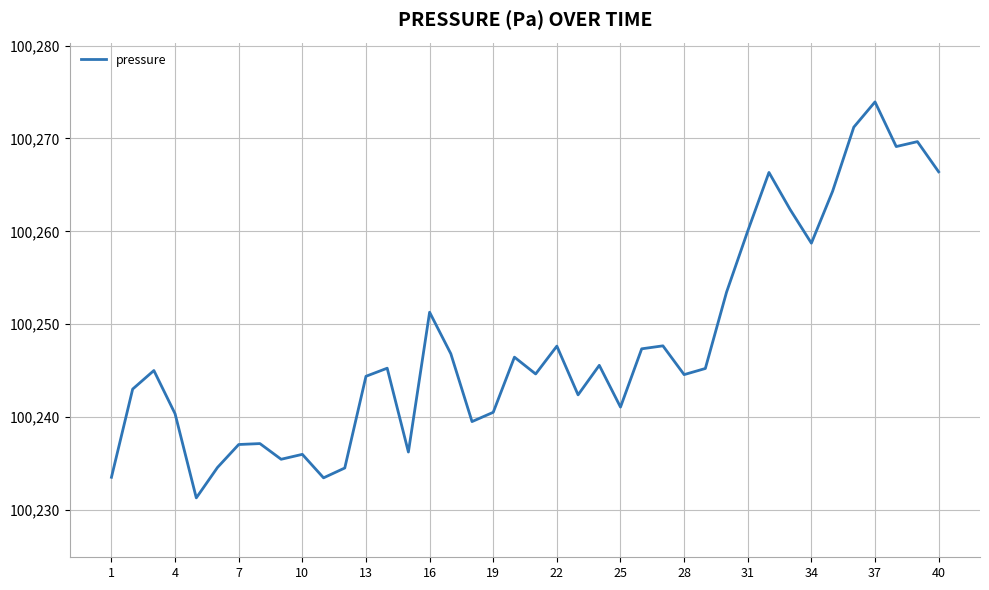

What is the maximum value shown in the chart?

100273.9